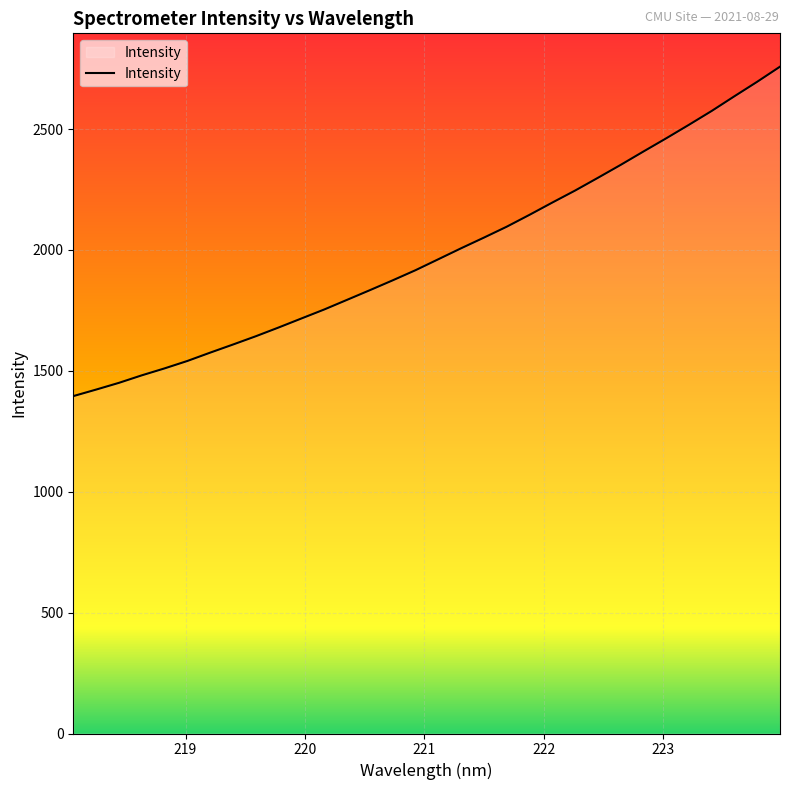

What is the difference between the maximum and minimum values?

1362.6